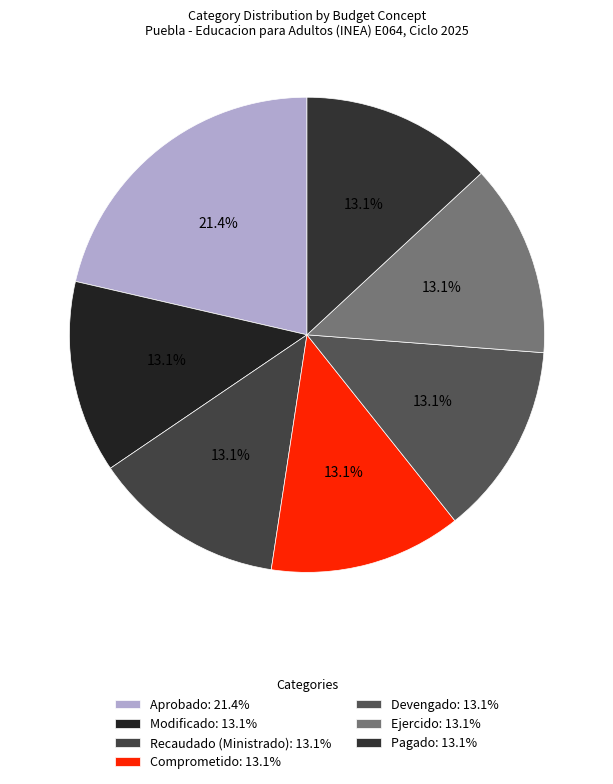

Which slice is the largest?

Aprobado